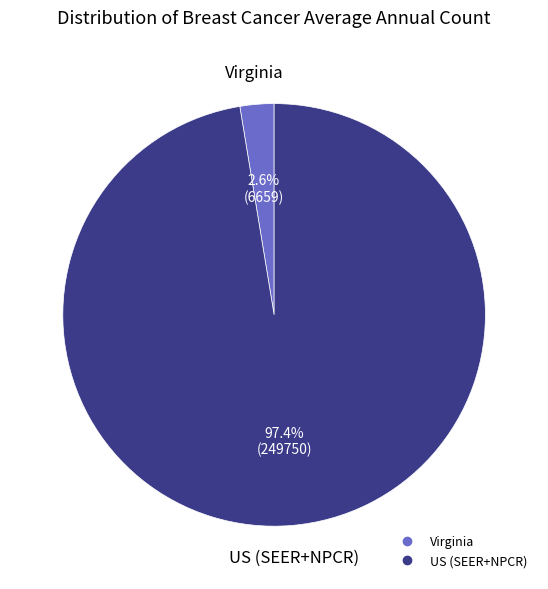

What is the total percentage of US (SEER+NPCR) and Virginia?

100.0%